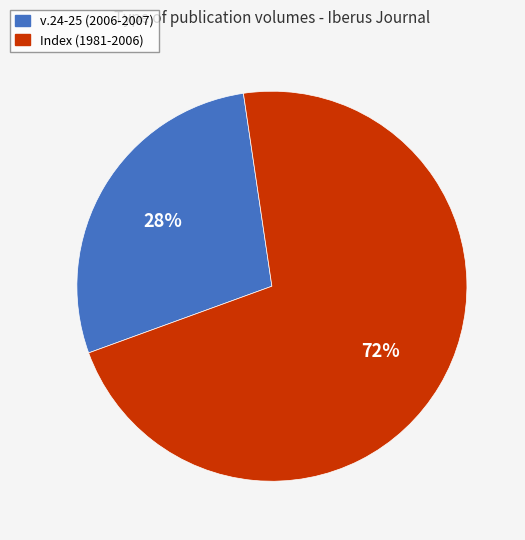

Which slice is the smallest?

v.24-25 (2006-2007)